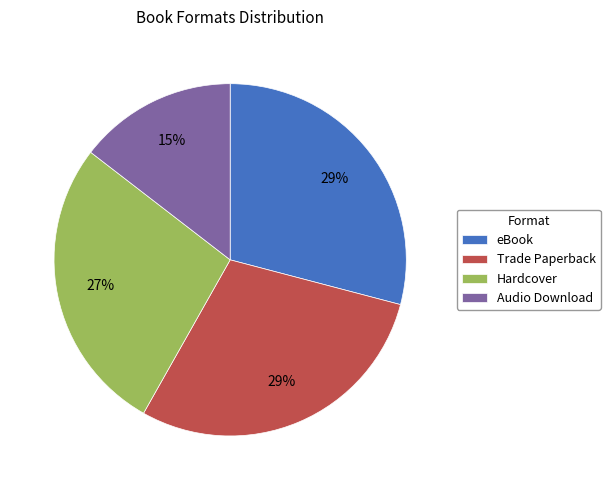

What percentage is the Hardcover slice, to the nearest percent?

27%